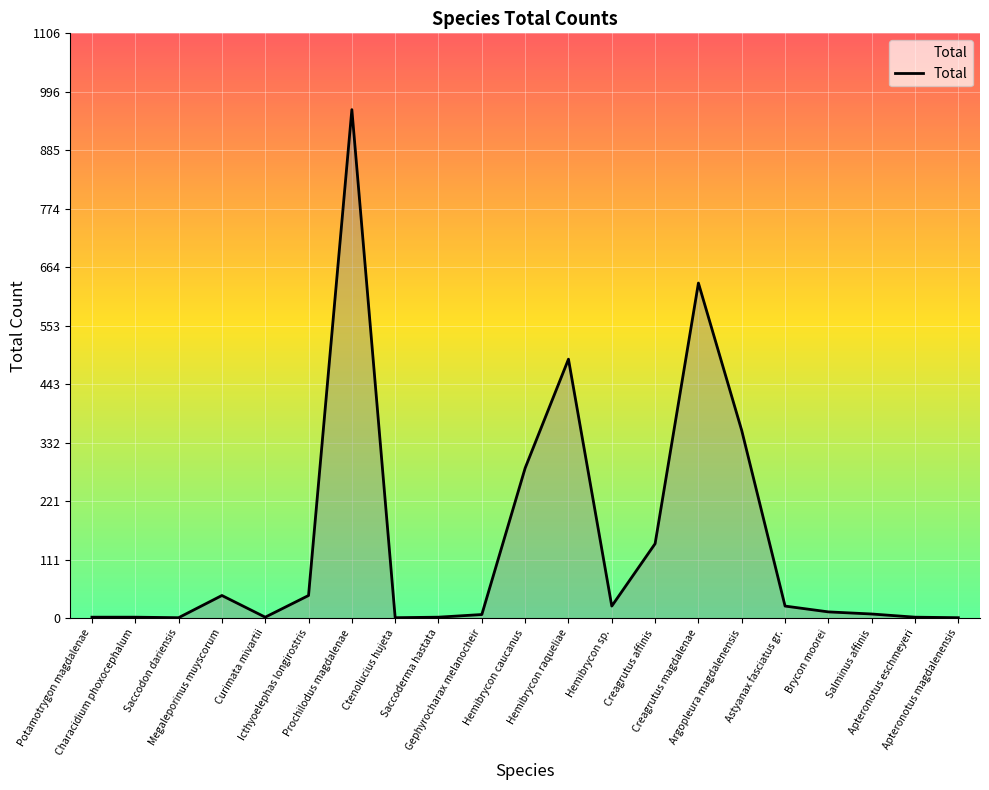

How many categories are shown in the chart?

21